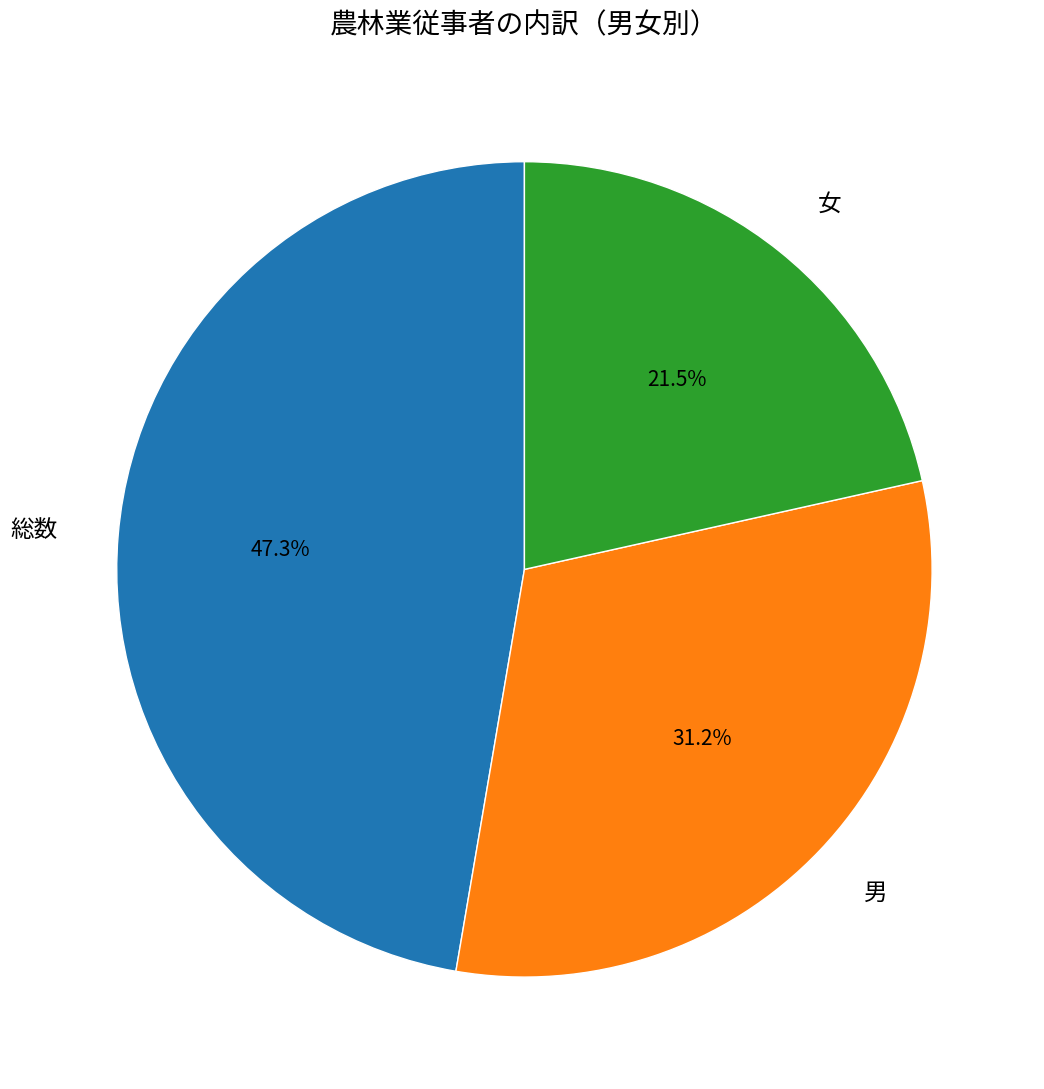

Does 総数 represent more than half of the total?

No